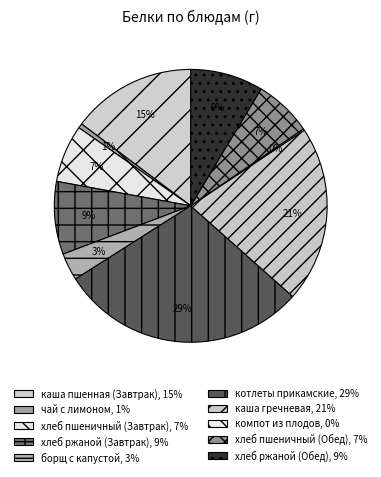

What percentage is NOT represented by компот из плодов?

99.8%